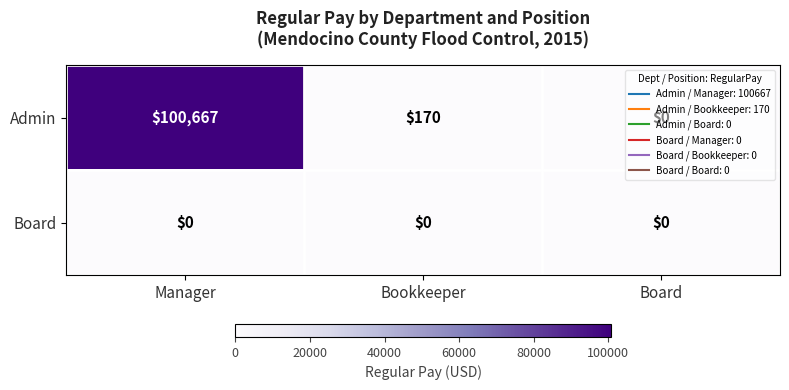

Which series has the largest total across all categories?

Admin